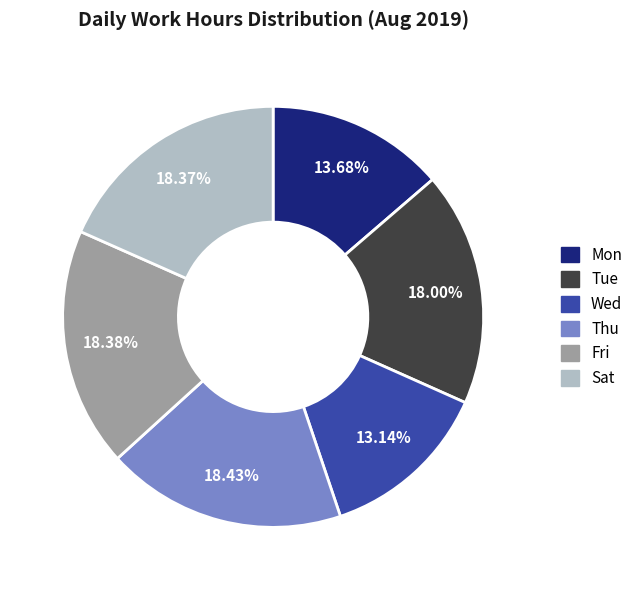

Count the number of slices in the pie.

6